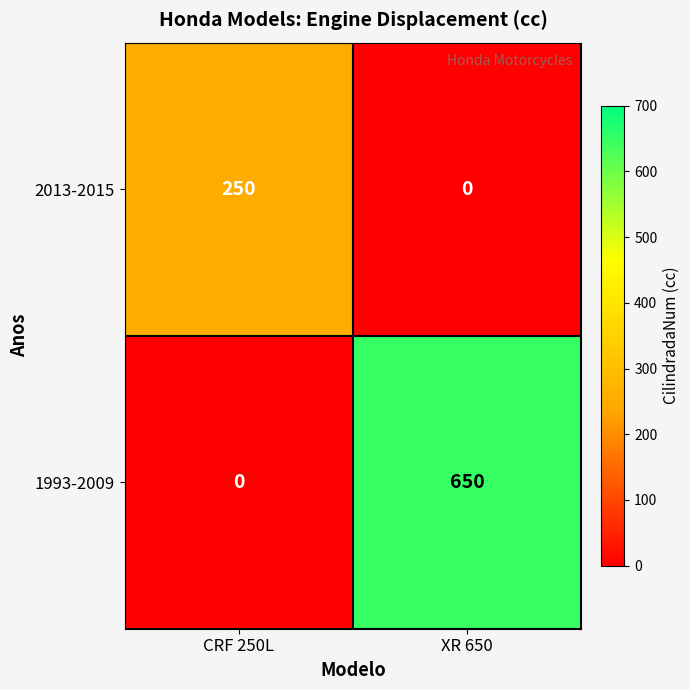

What is the total value across all series at XR 650?

650